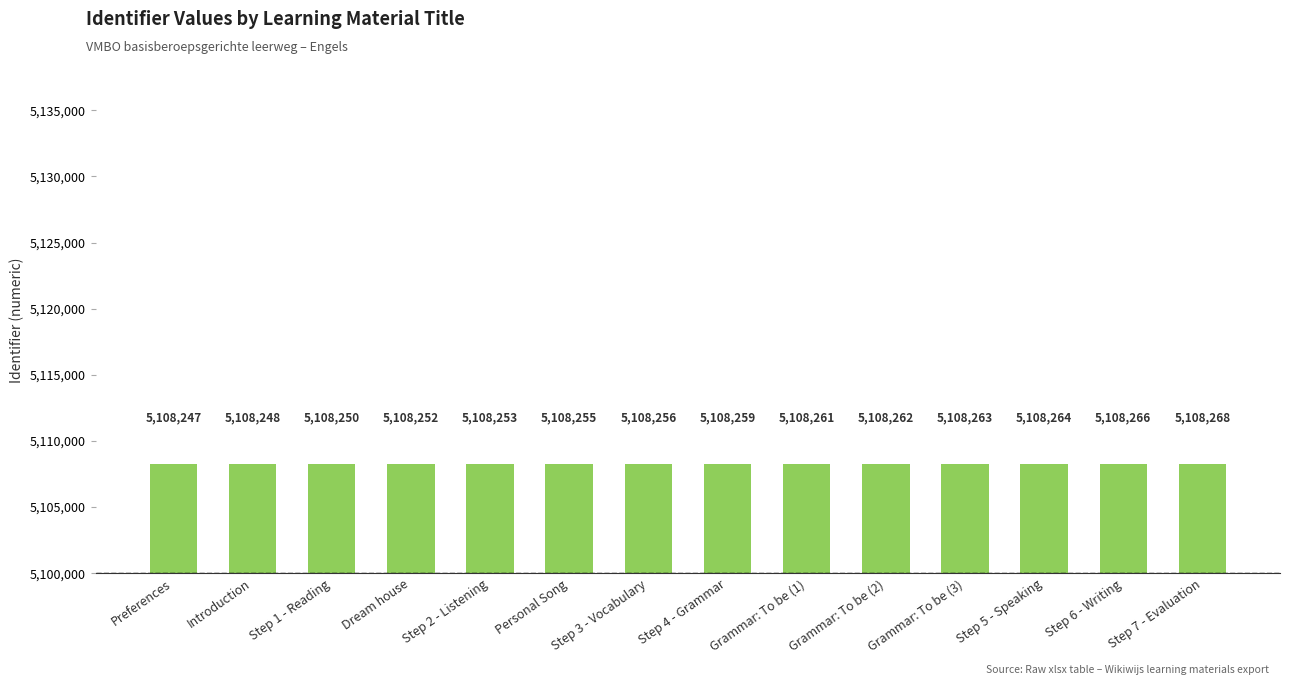

Which label corresponds to the largest value in the chart?

Step 7 - Evaluation